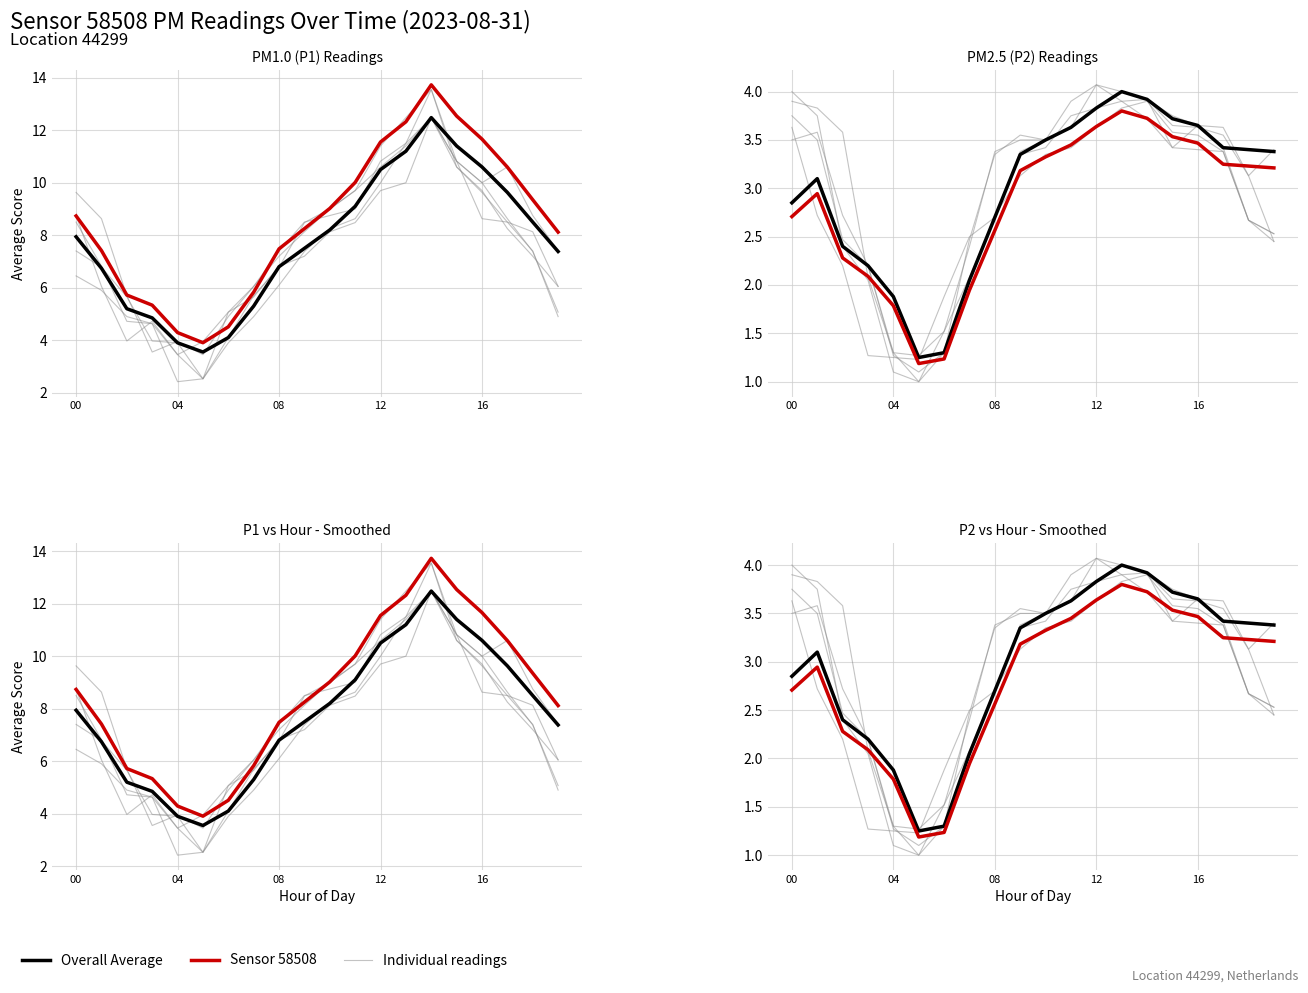

Which label corresponds to the smallest value in the chart?

5